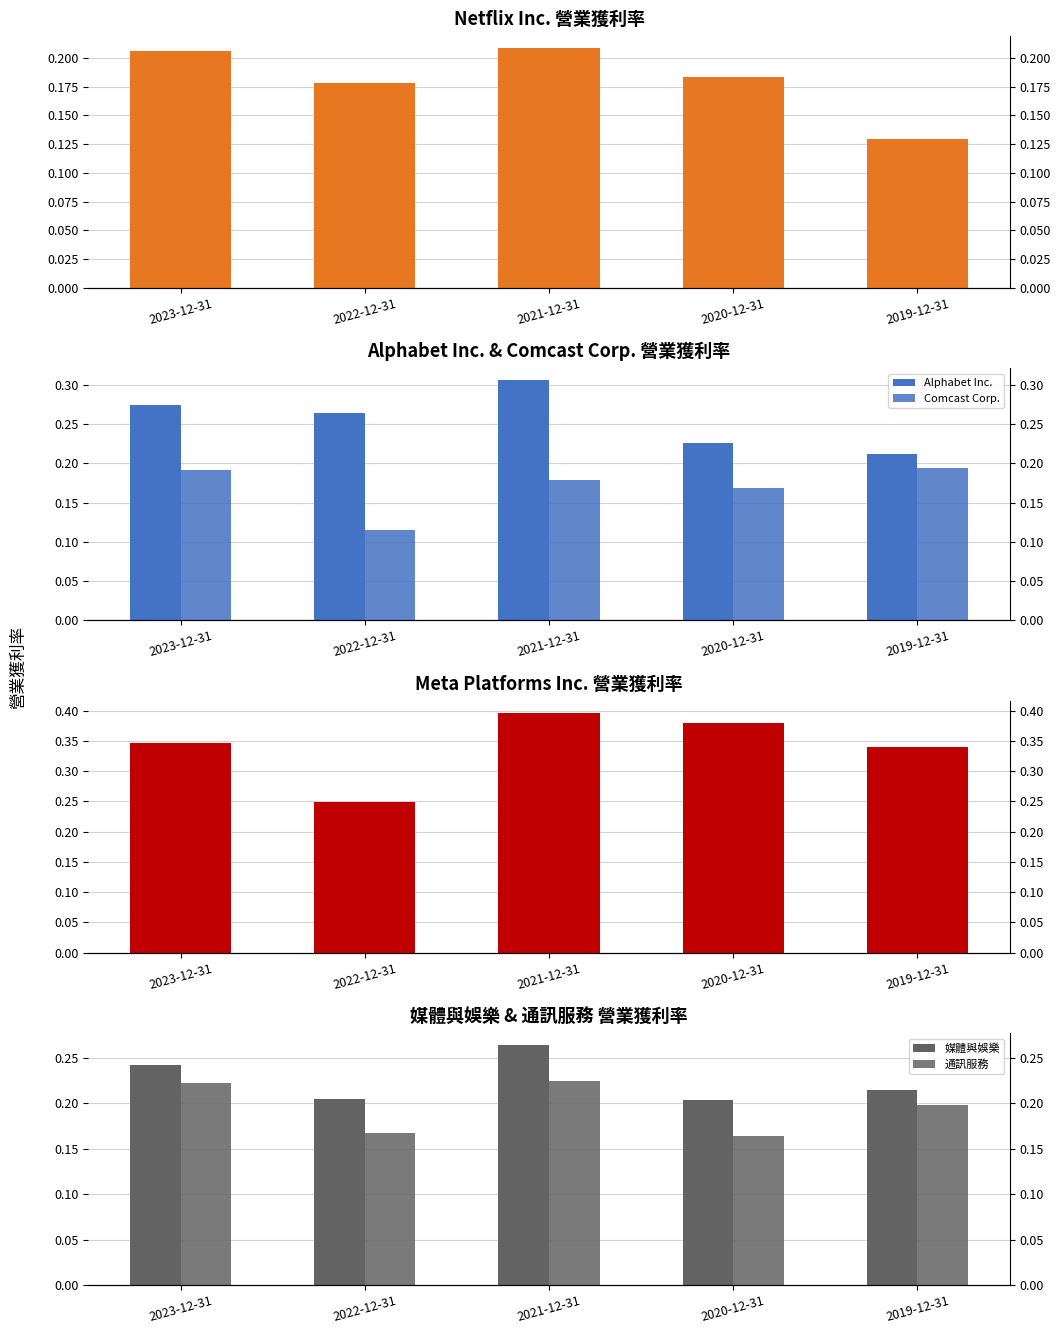

What is the sum of the Meta Platforms Inc. values at 2020-12-31 and 2022-12-31?

0.6